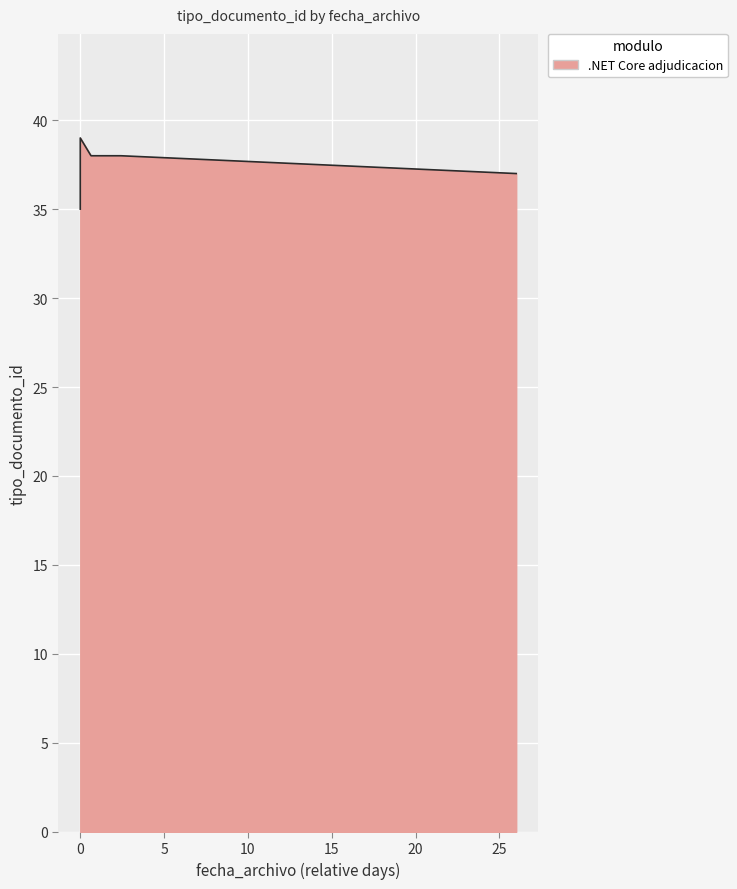

How many lines are shown in the chart?

1